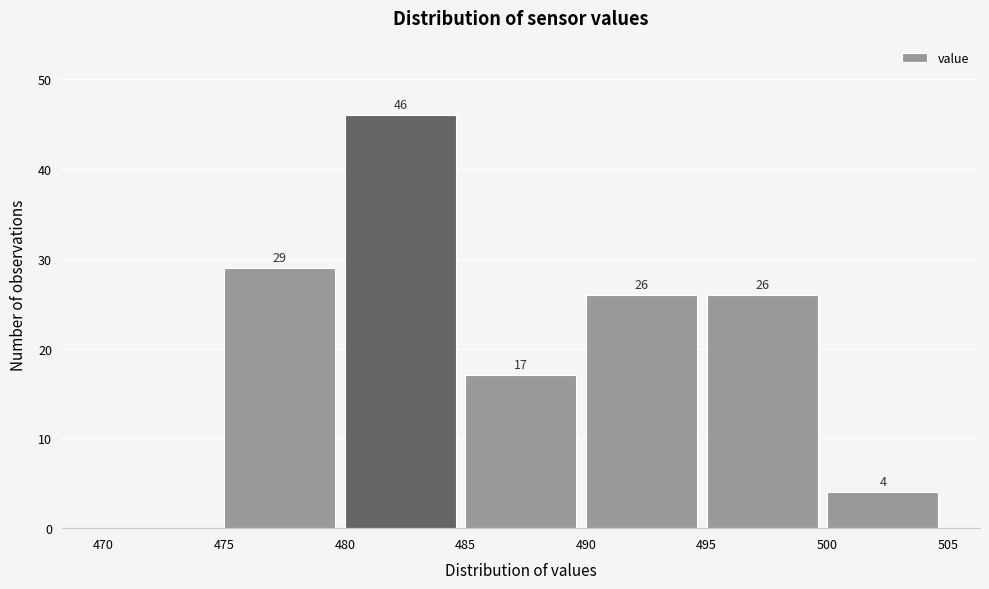

Which range on the x-axis has the tallest bar?

480 to 485